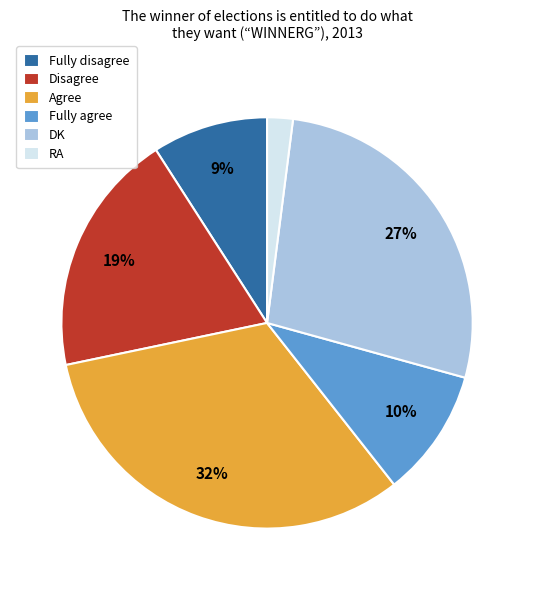

Which slice is the smallest?

RA